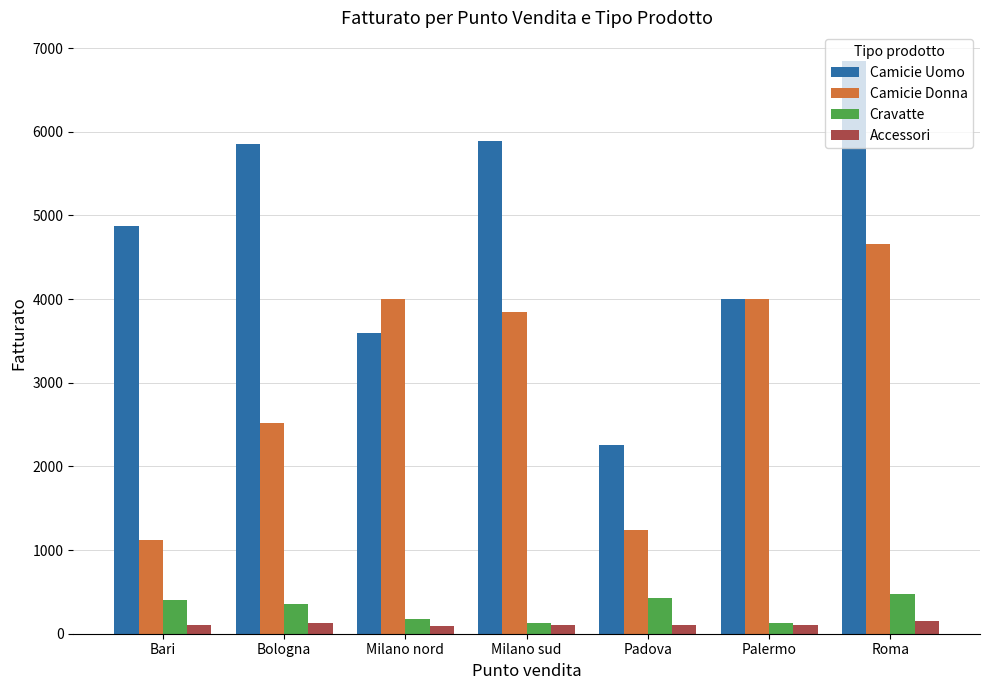

Where does the Cravatte series first go above 355?

Bari